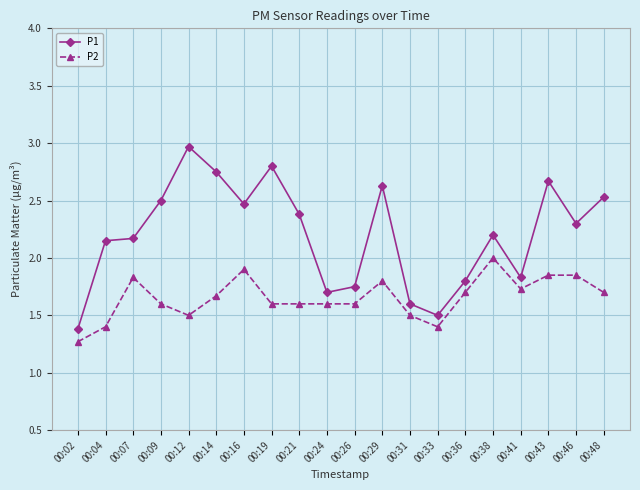

The value of P2 at 00:33 is 1.4. True or false?

True